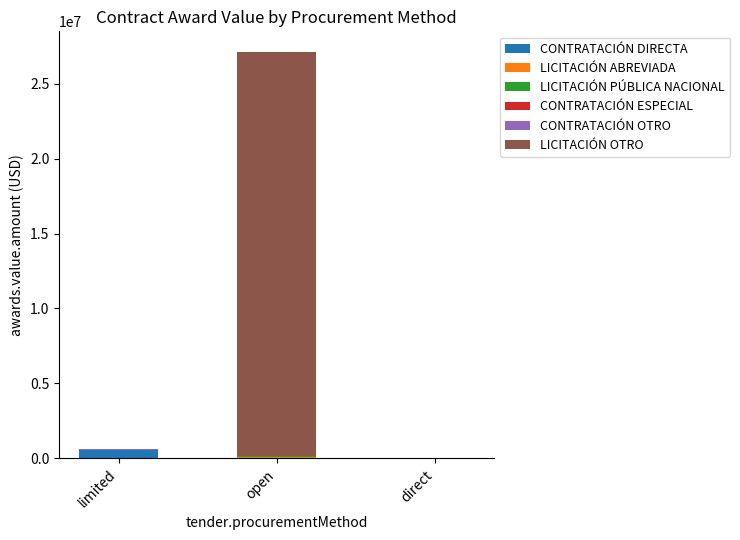

What is the sum of all CONTRATACIÓN DIRECTA values?

595212.9